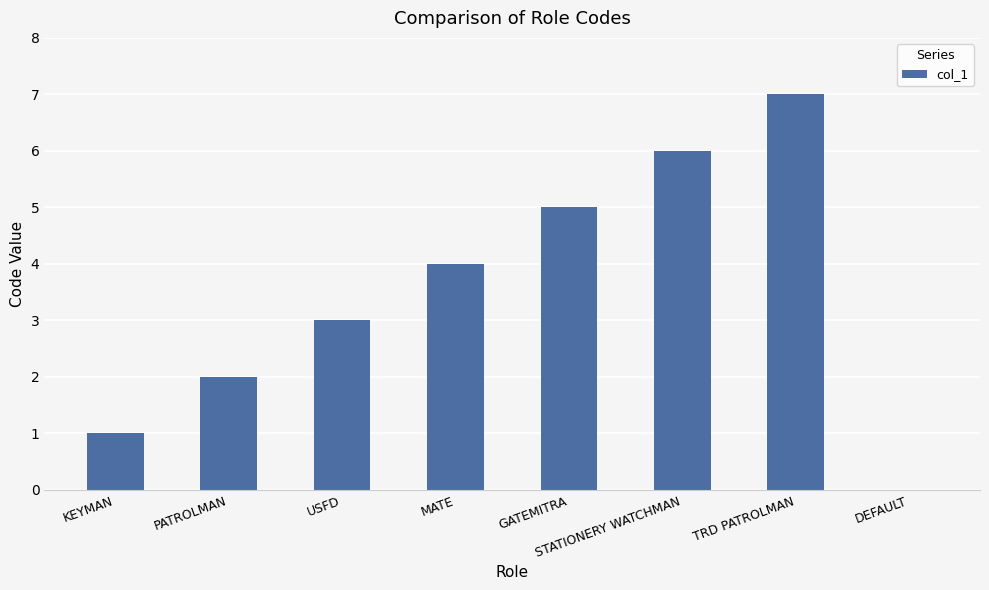

What is the sum of the values at USFD and KEYMAN?

4